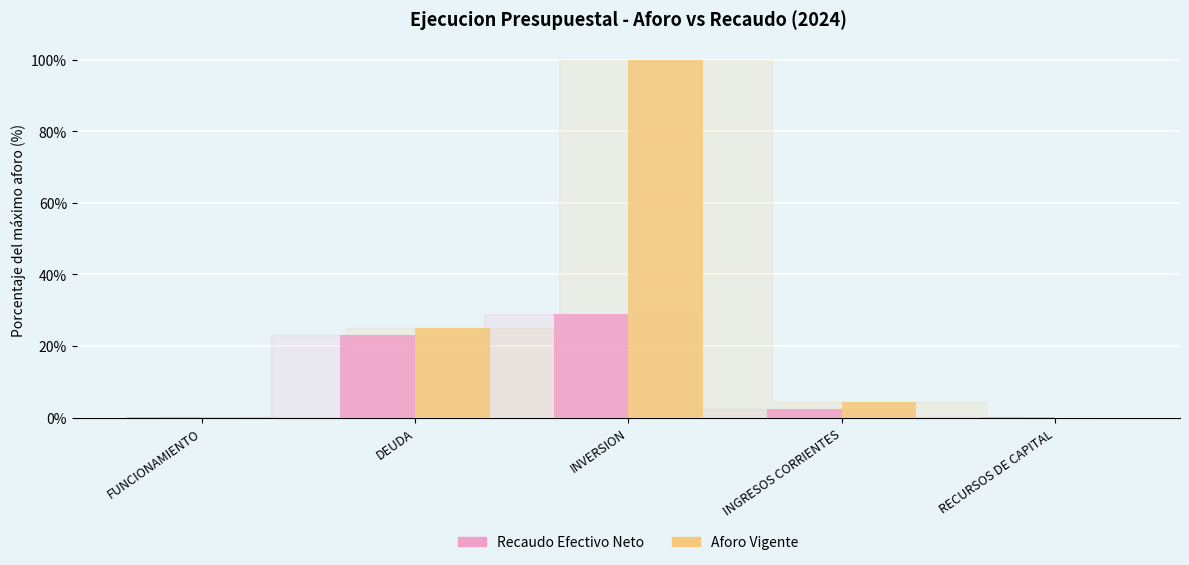

Between DEUDA and INGRESOS CORRIENTES, which series saw the biggest shift?

Recaudo Efectivo Neto